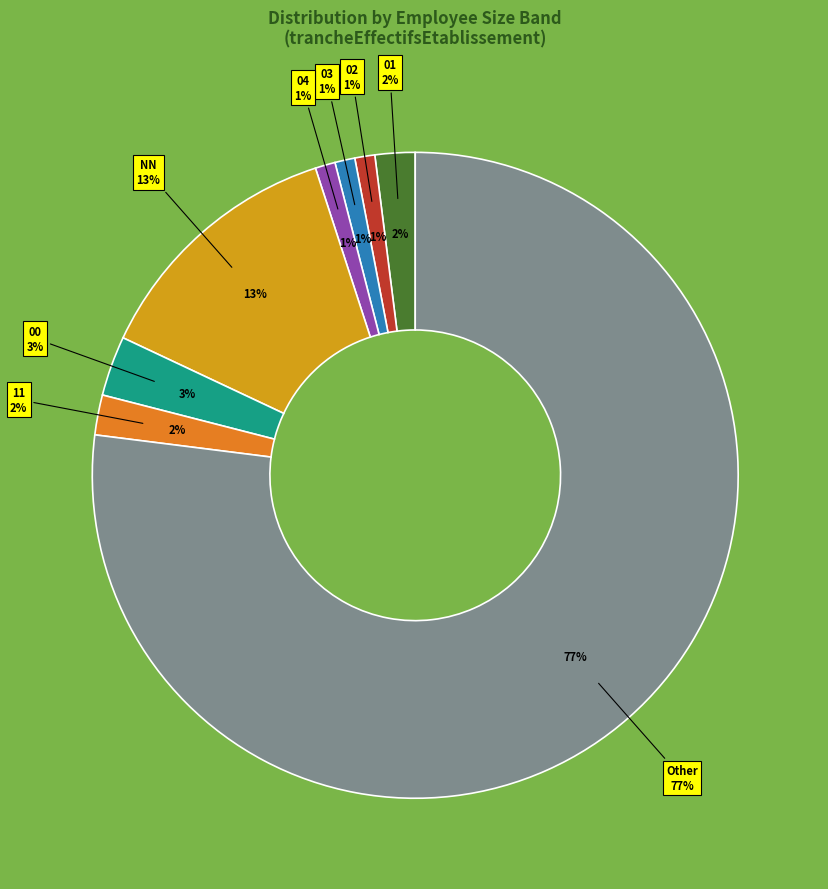

To the nearest percent, what is the difference between the largest and smallest slice percentages?

76%